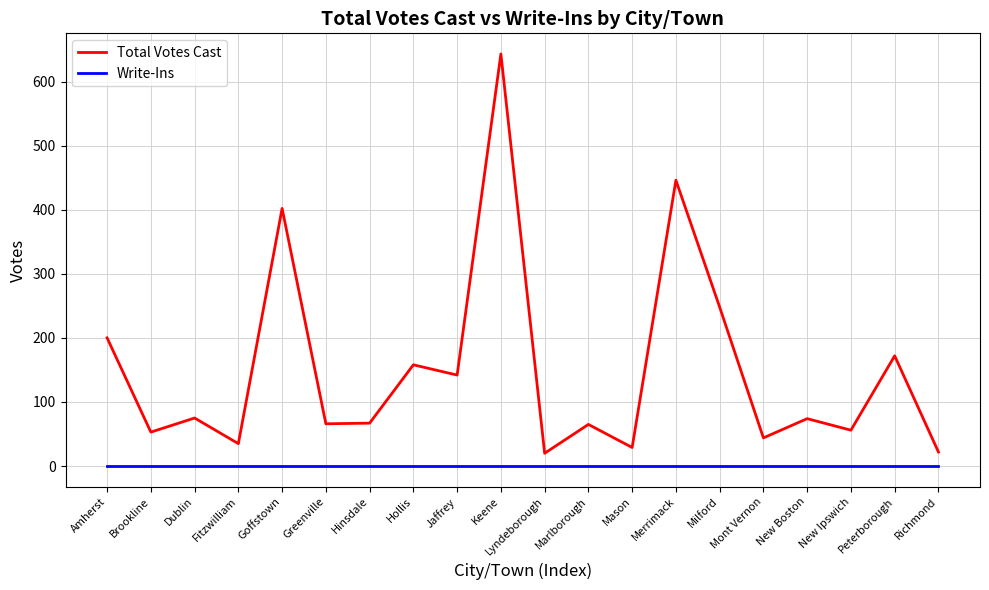

What is the spread (max minus min) of values at Lyndeborough?

20